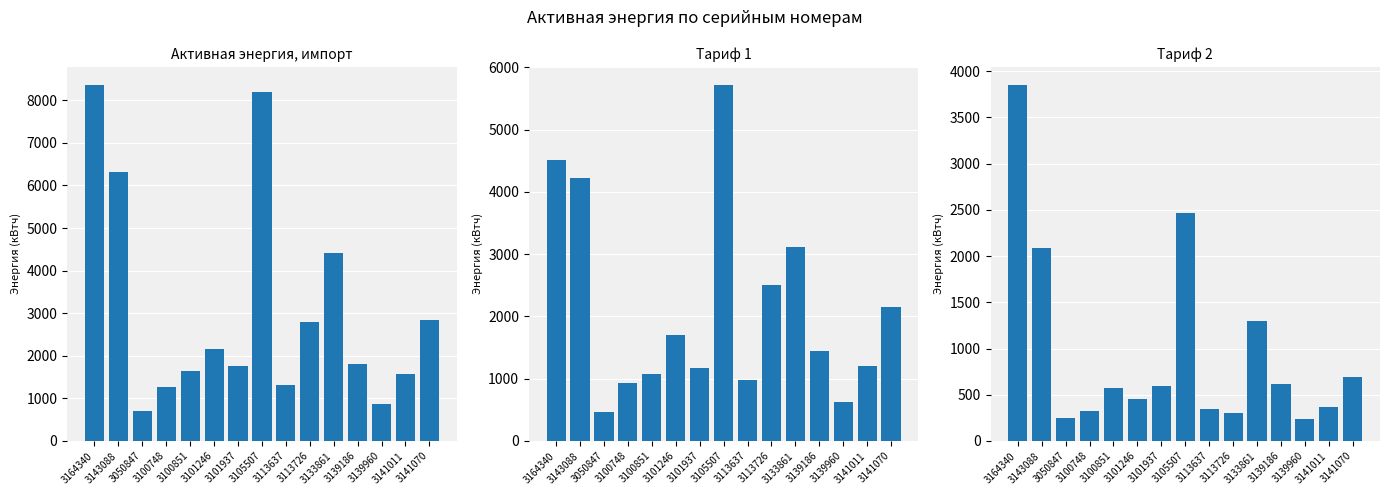

How many values in the Активная энергия, импорт, тариф1 series exceed 1442?

8